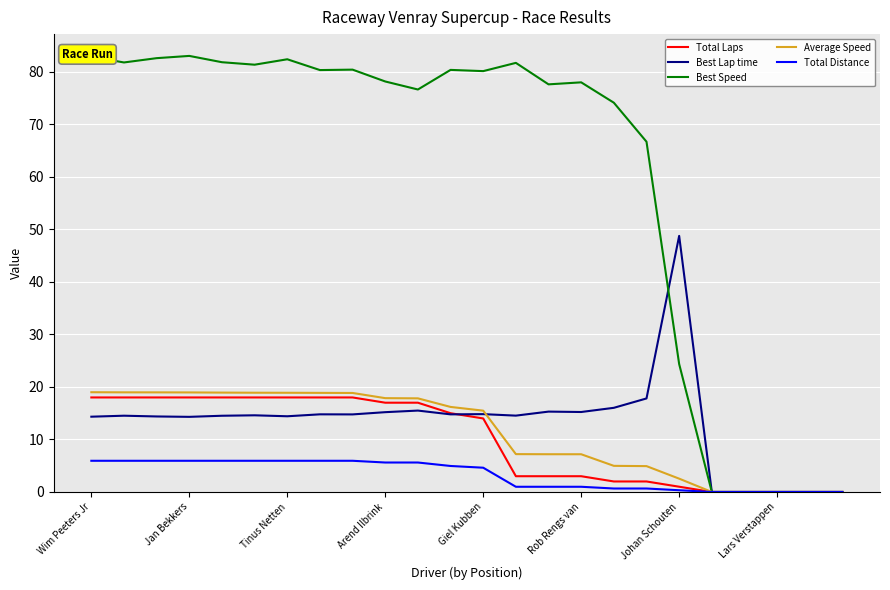

Is this an area chart (filled region under the line)?

No